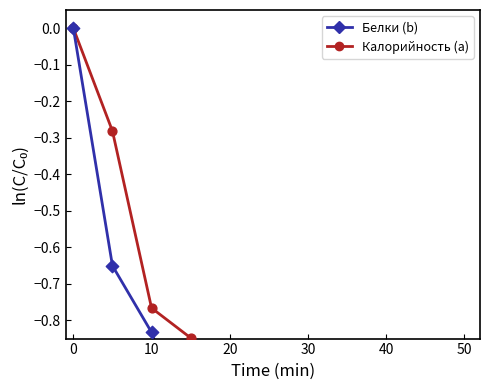

What are all the series names shown in the legend?

a, b